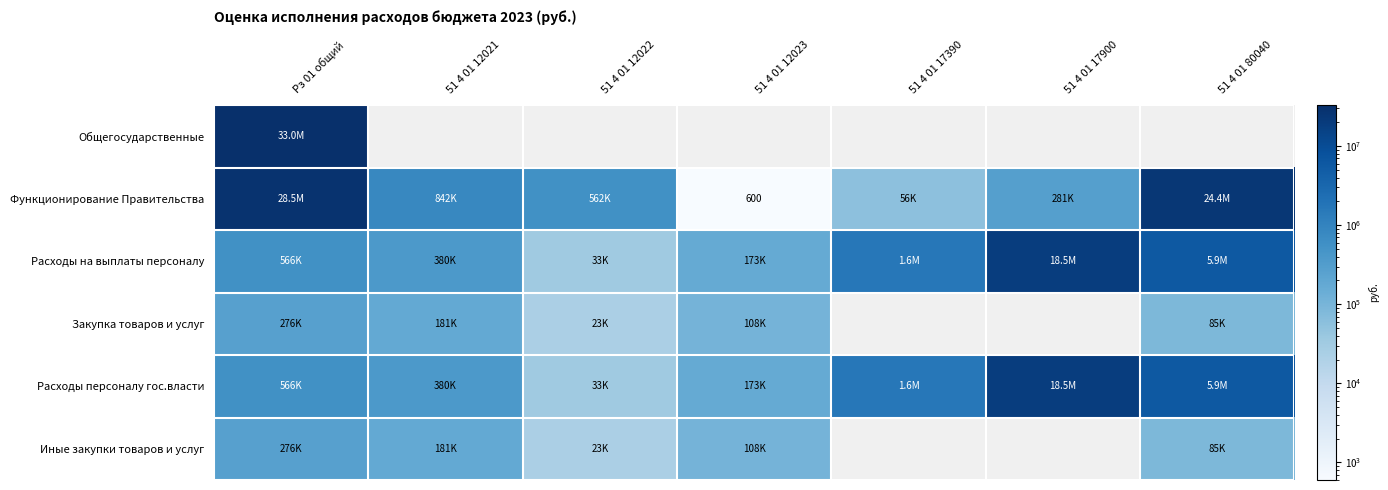

The value of Расходы на выплаты персоналу at 51 4 01 12021 is 380300.0. True or false?

True